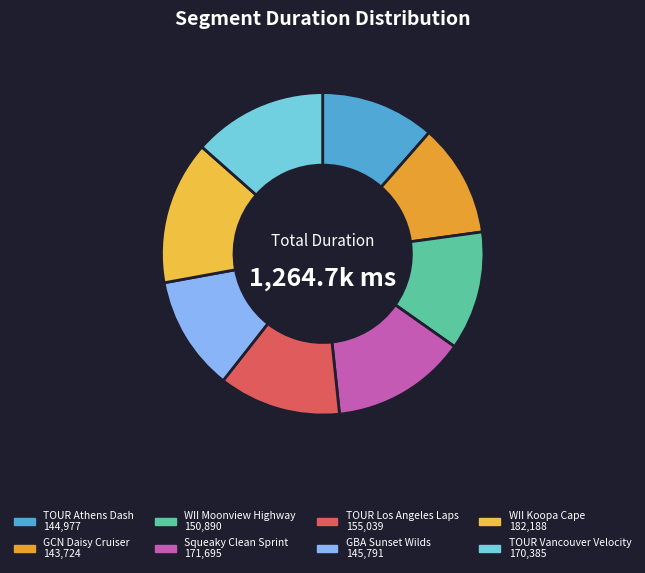

How many slices are in this pie chart?

8